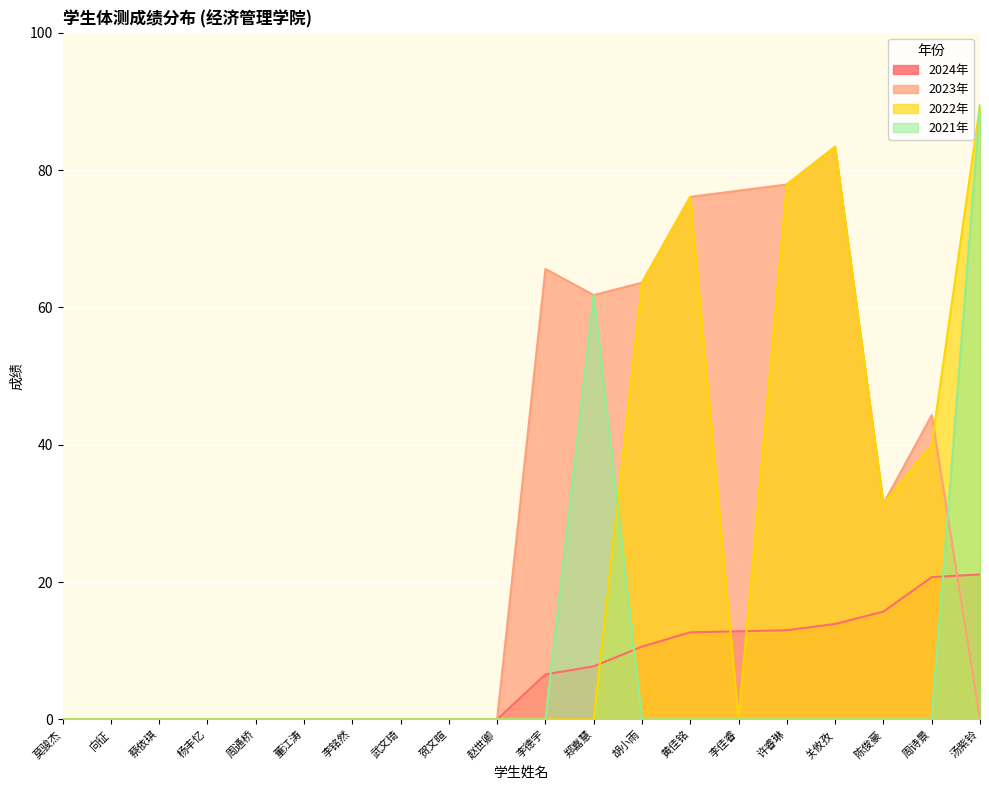

What is the value of the 2022年 point at the 17th from the left?

83.4